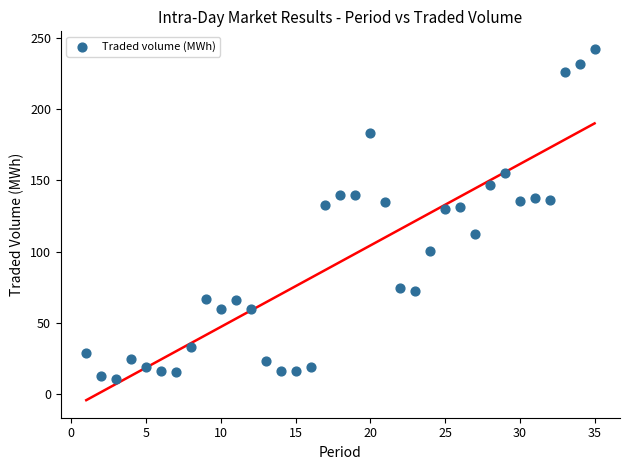

What is the range of Y values (max minus min)?

231.9